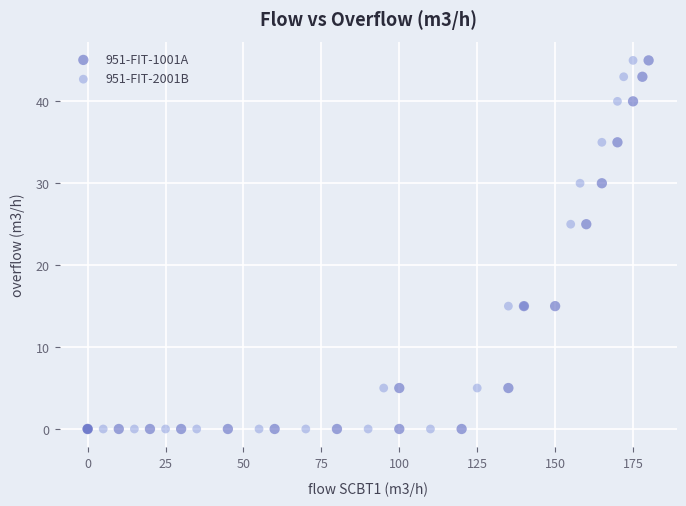

What are all the series names shown in the legend?

951-FIT-1001A, 951-FIT-2001B